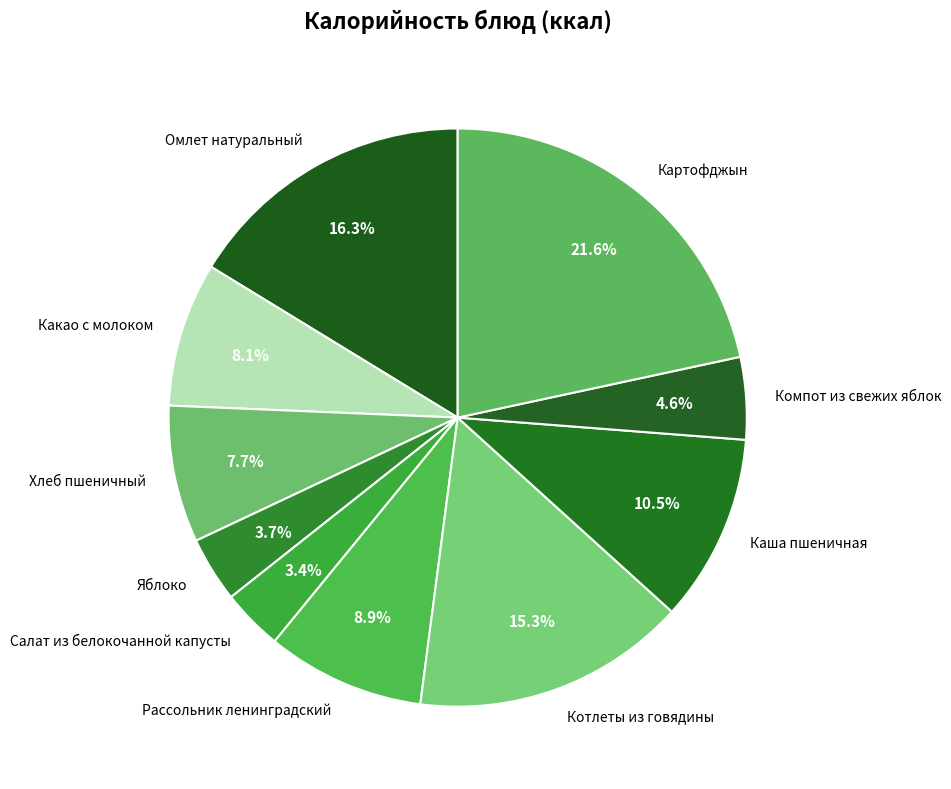

What portion of the pie excludes Салат из белокочанной капусты?

96.6%